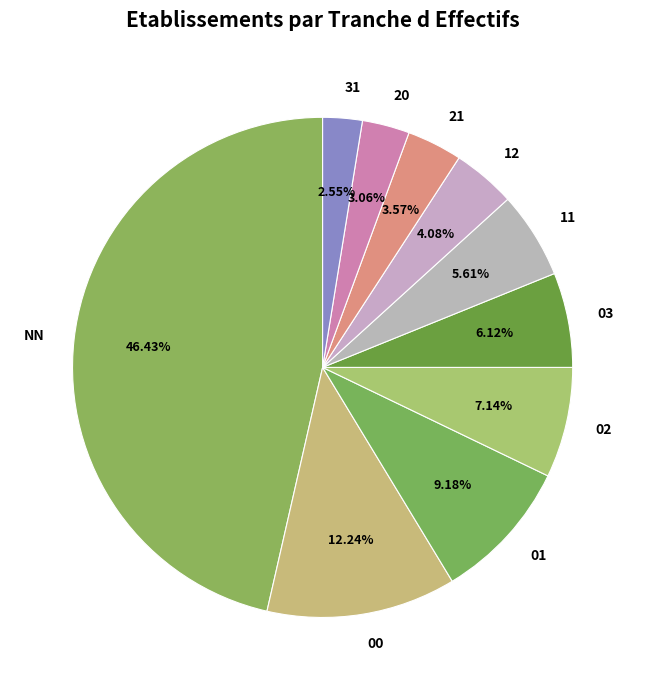

What is the largest slice in the pie chart?

NN